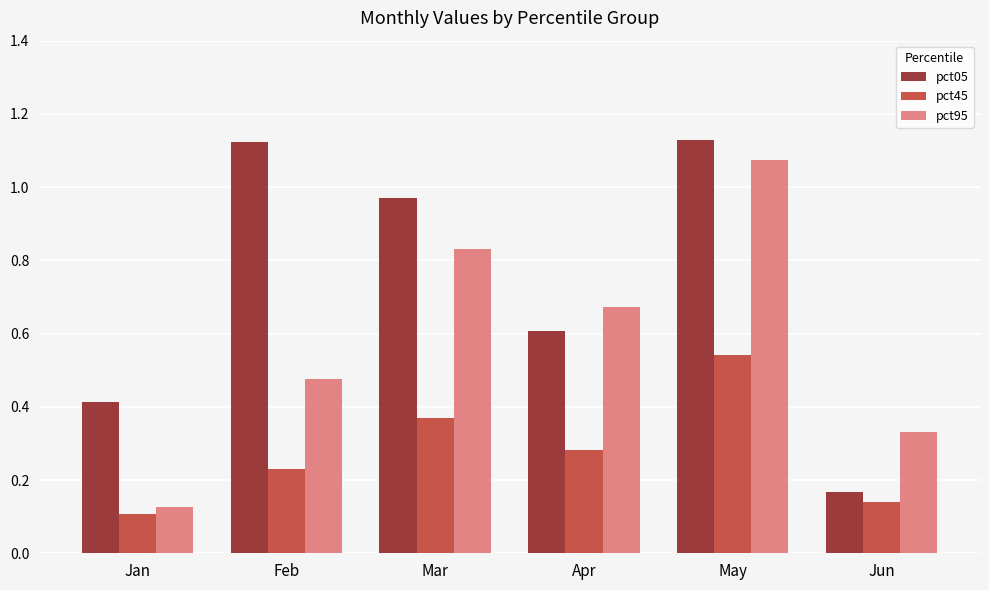

At how many categories does at least one series exceed 0?

6